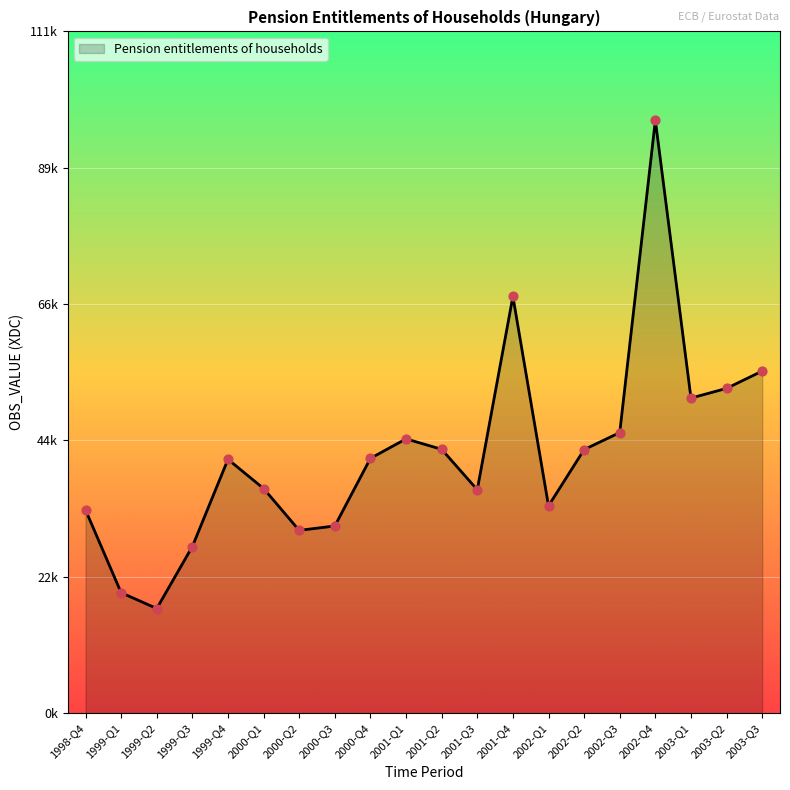

What is the ratio of the value at 2002-Q2 to the value at 2003-Q1?

0.8